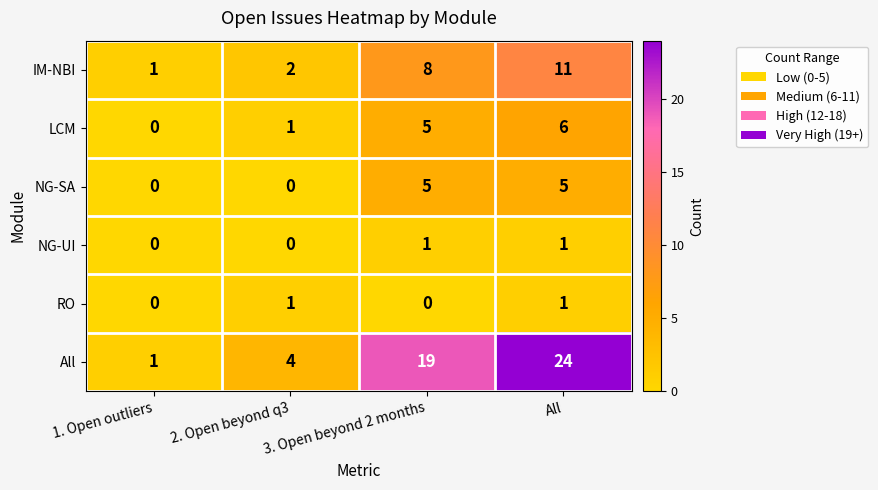

At which category is the sum across all series the highest?

All